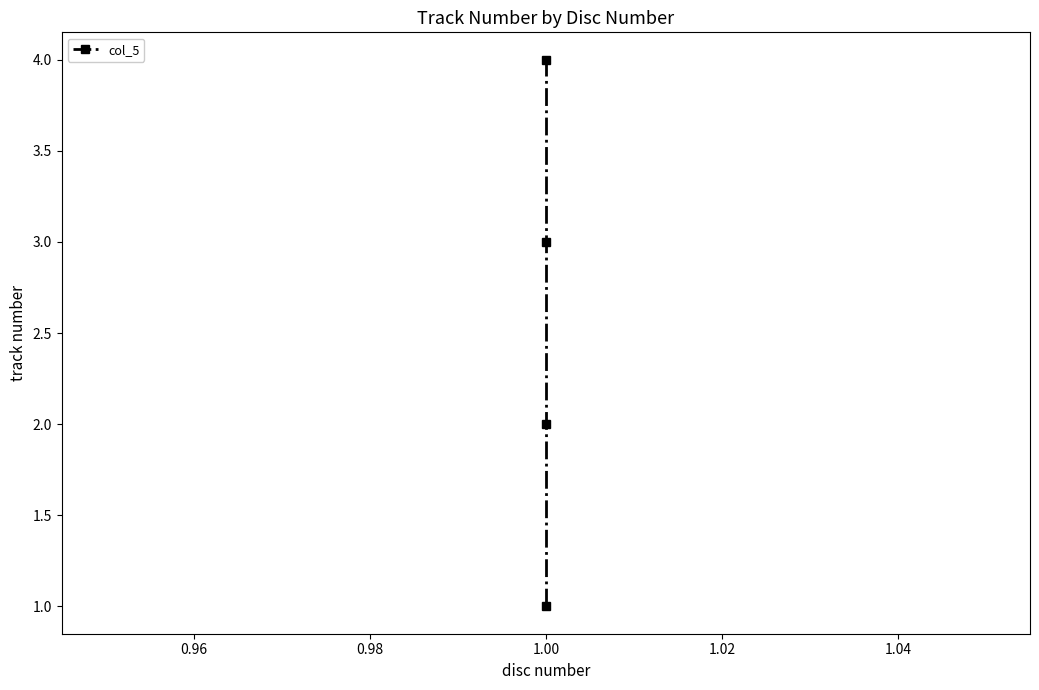

How many values exceed 3?

1